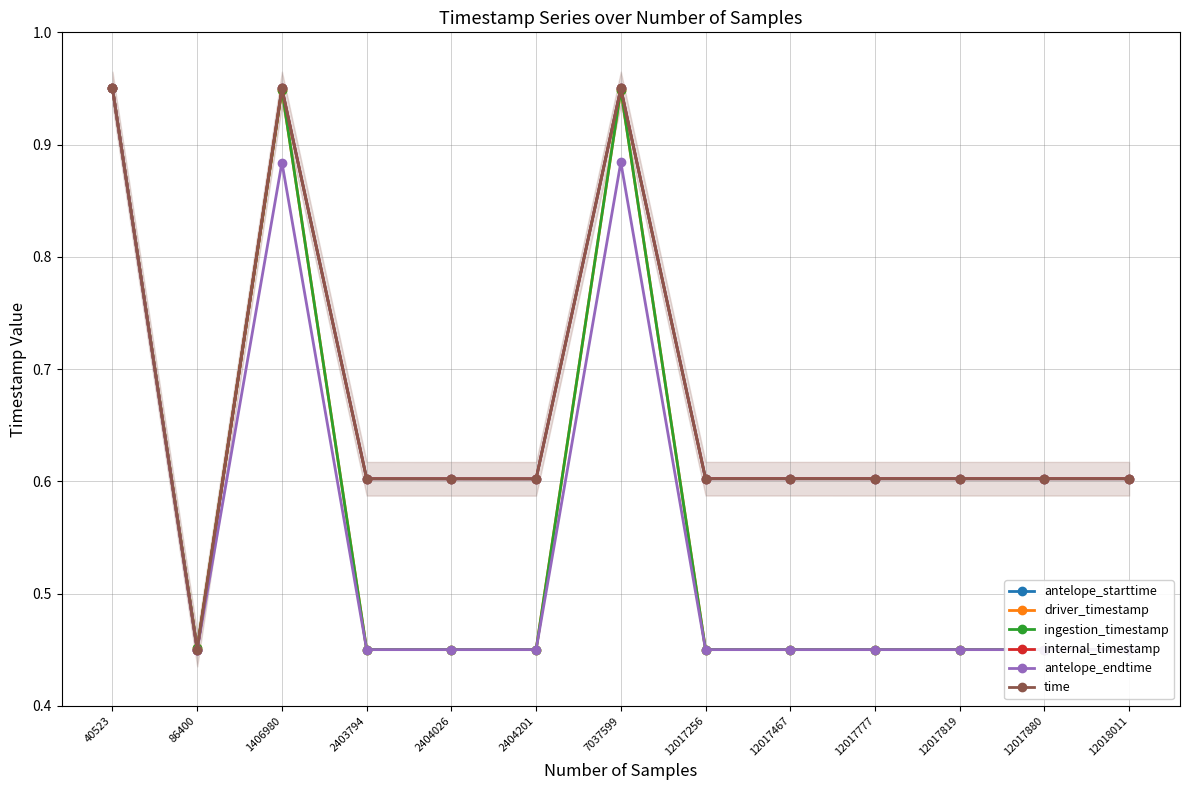

What is the sum of all time values?

8.7